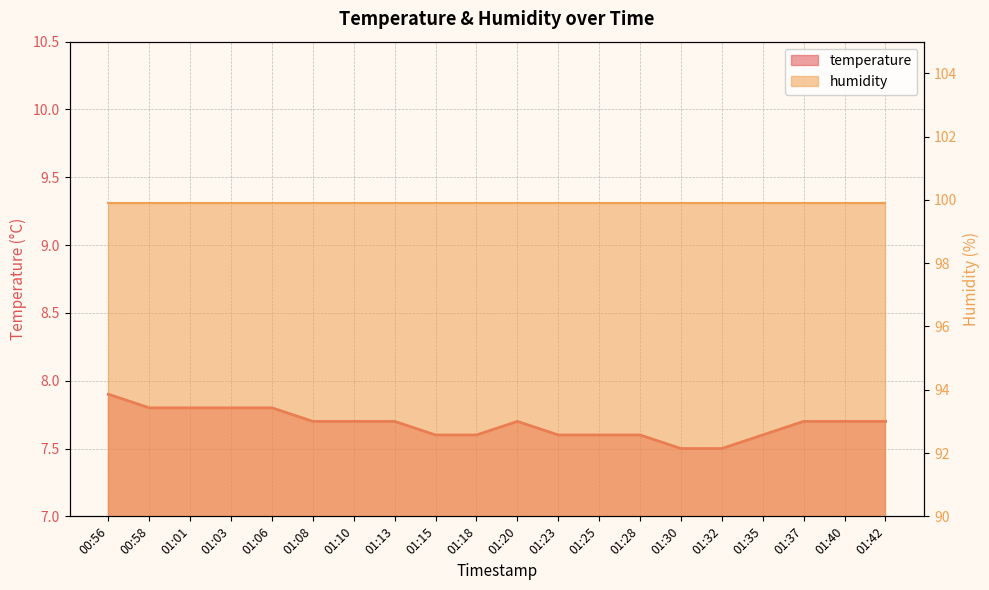

What is the smallest value displayed?

7.5